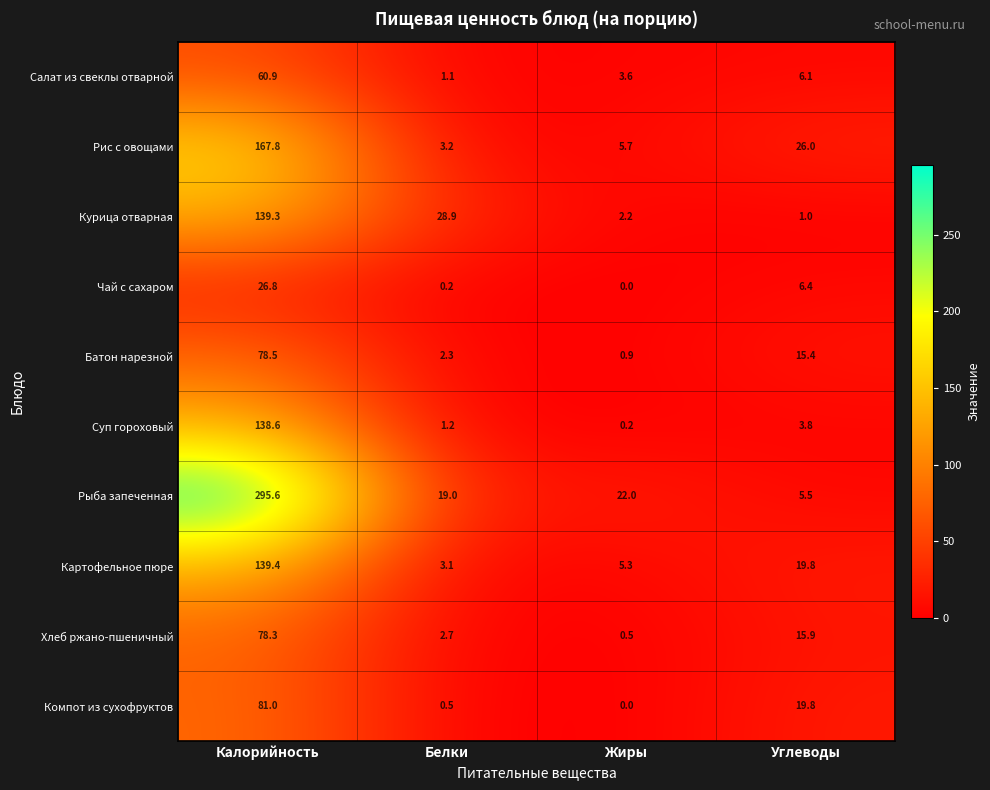

At which category is the sum across all series the highest?

Калорийность